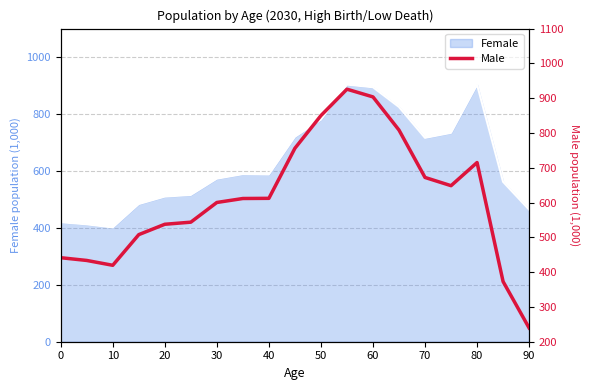

Reading right to left, what are all the values shown in this chart?

239.5	373.0	715.1	648.5	672.1	808.3	903.7	925.8	850.0	756.0	612.1	611.6	600.2	543.6	537.6	507.8	419.7	433.6	441.5